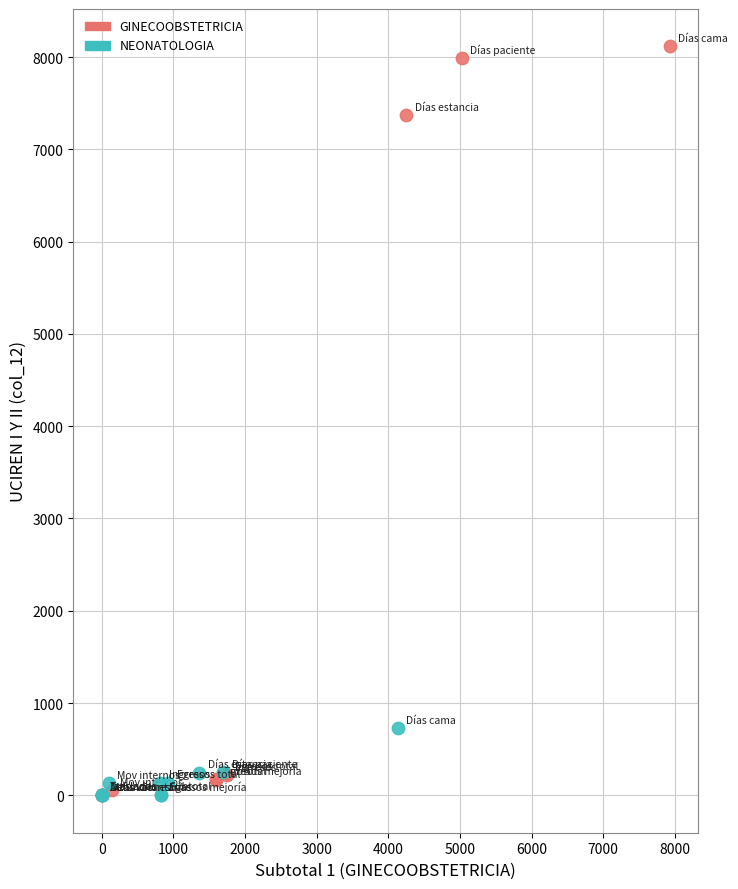

Which series contains the highest Y value?

GINECOOBSTETRICIA